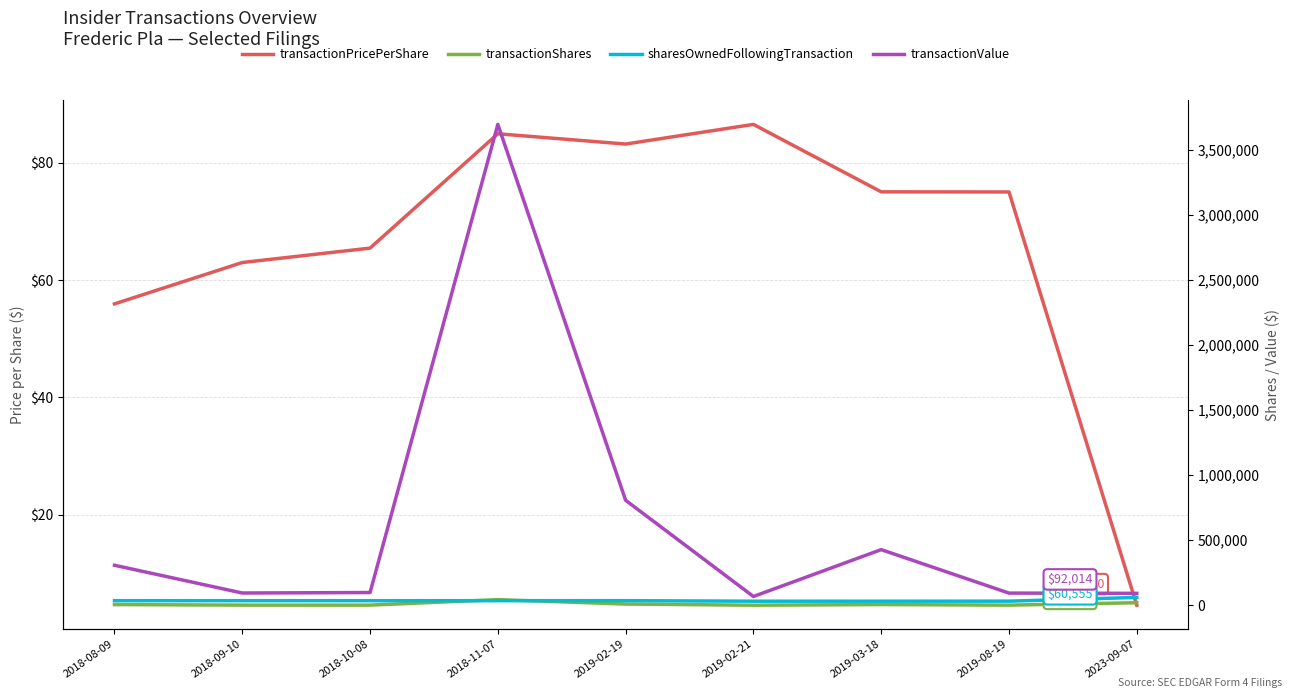

Rank the series by their maximum value, from lowest to highest.

transactionPricePerShare, transactionShares, sharesOwnedFollowingTransaction, transactionValue